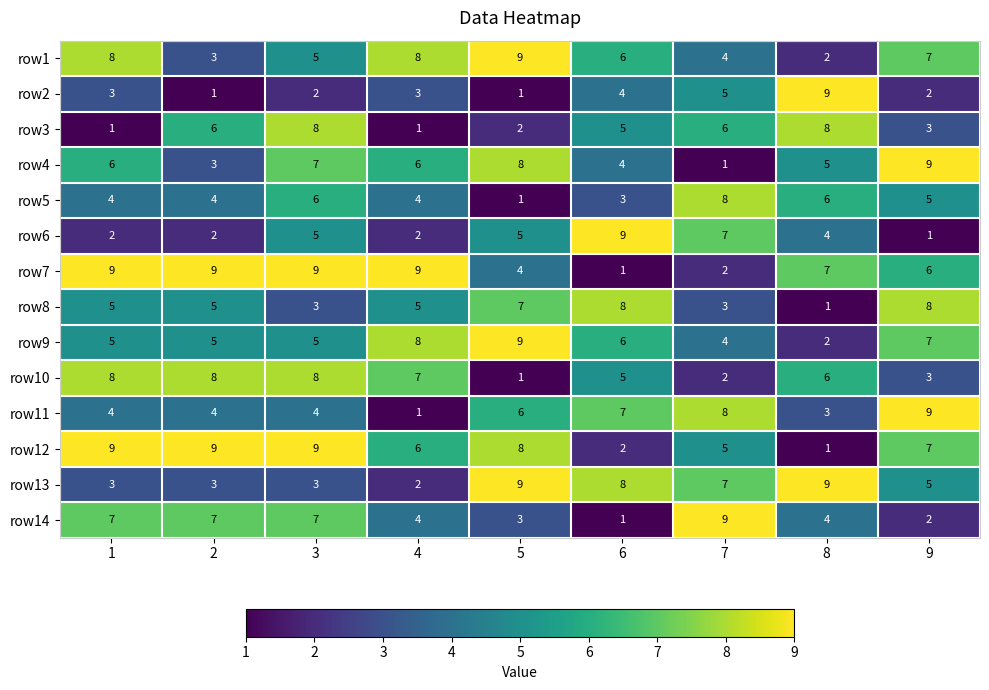

The row10 series shows 3 at 6. True or false?

False